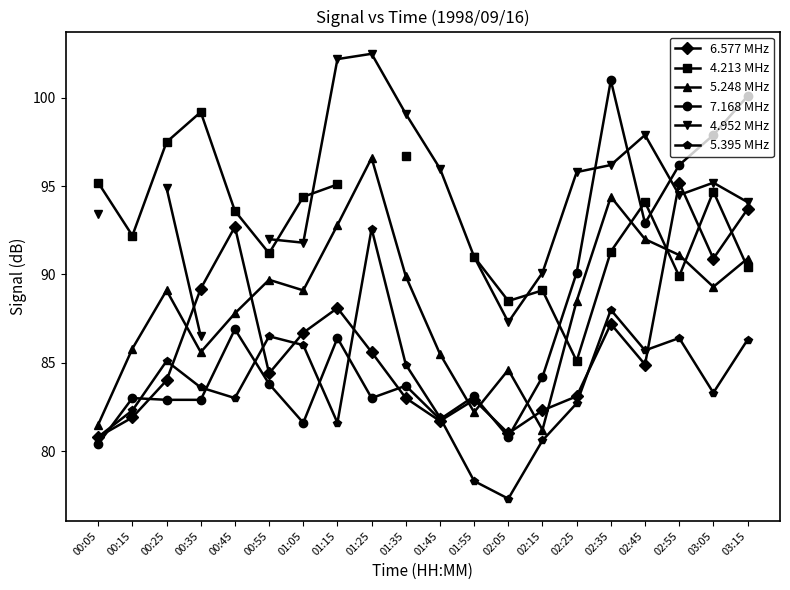

Rank the series by their maximum value, from highest to lowest.

4.952 MHz, 7.168 MHz, 4.213 MHz, 5.248 MHz, 6.577 MHz, 5.395 MHz